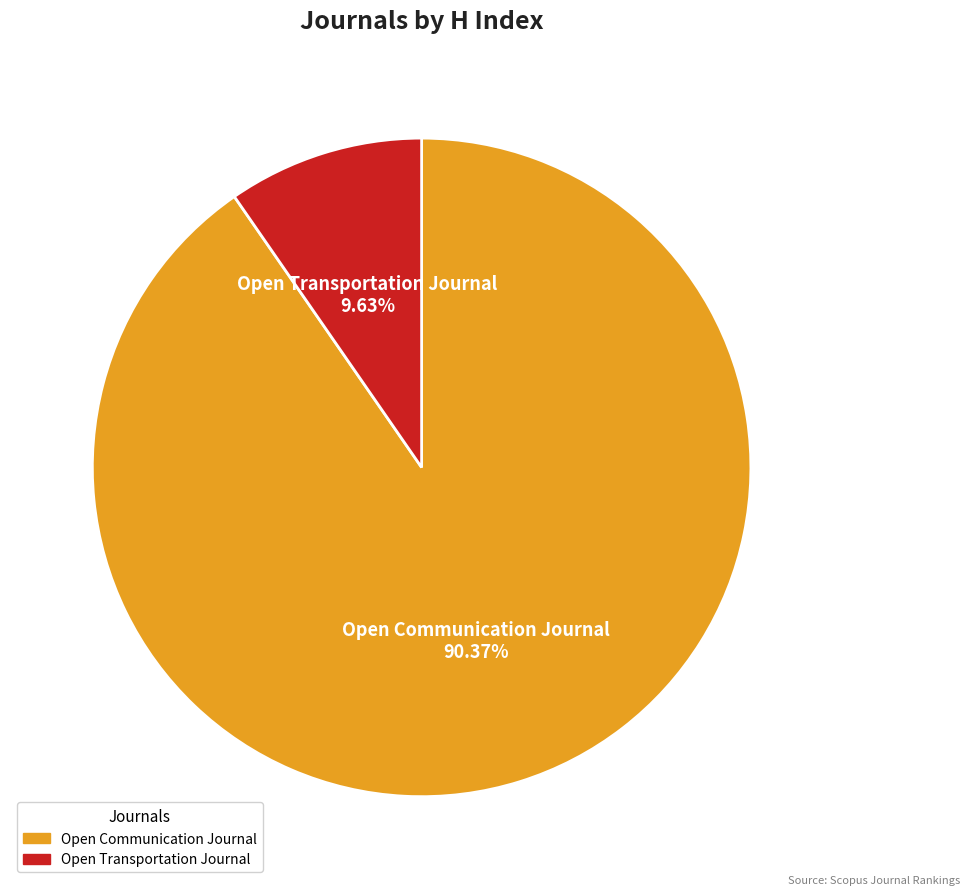

Which slice is the smallest?

Open Transportation Journal